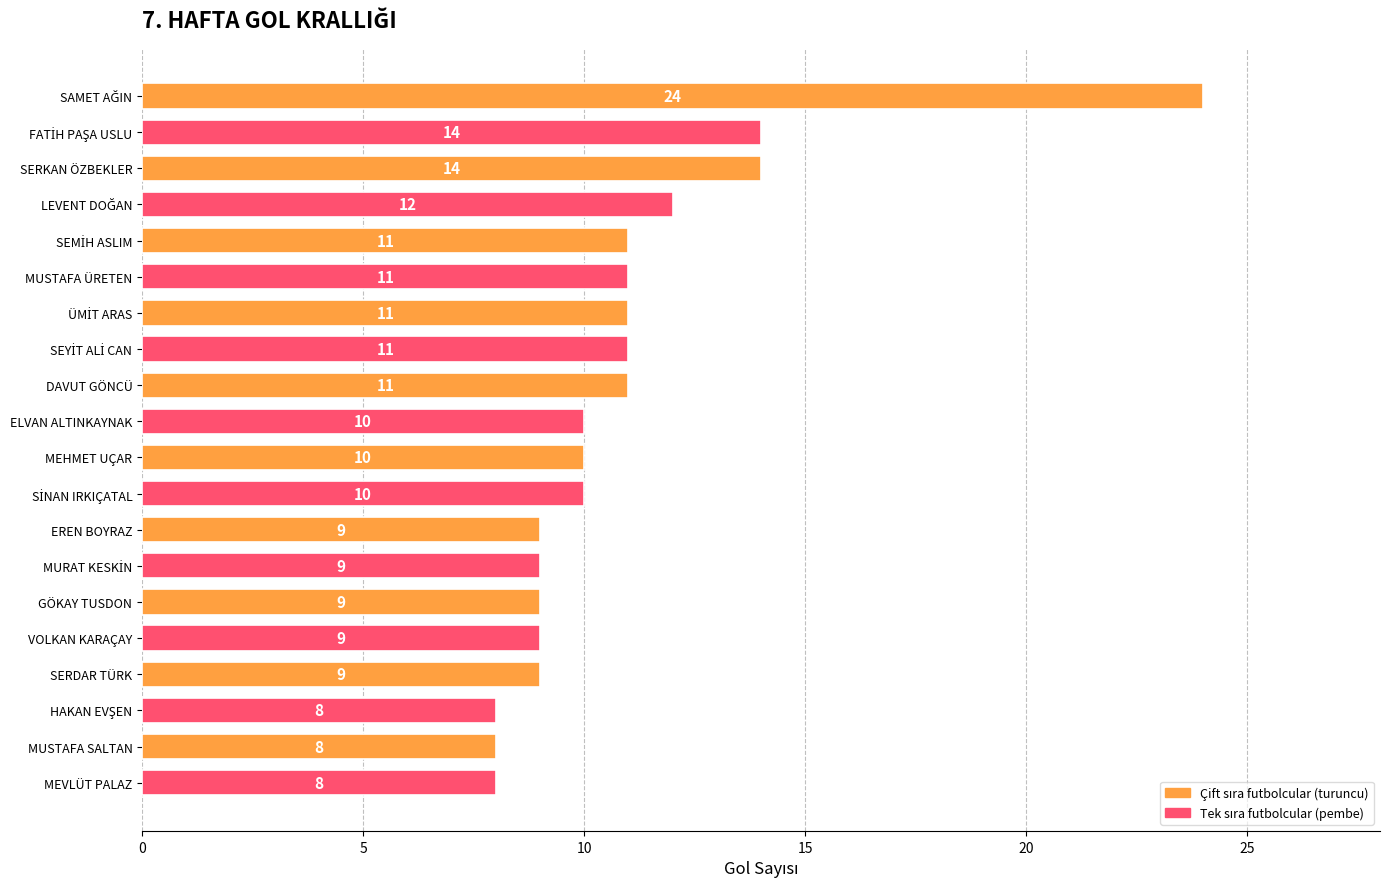

How many values are below 10?

8